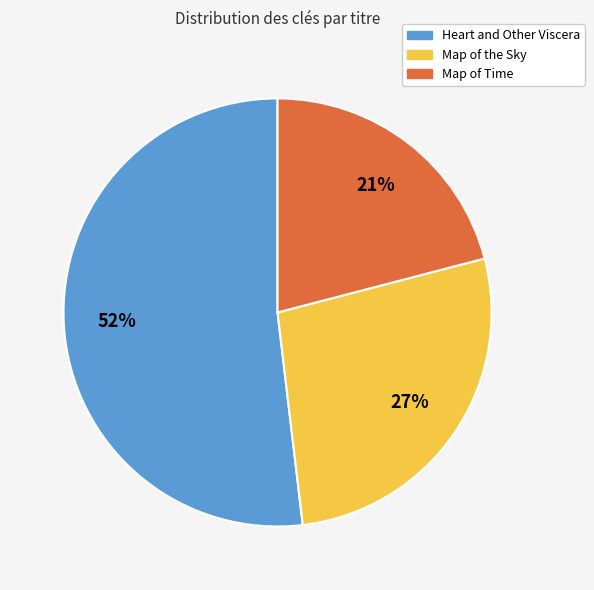

What is the majority slice?

Heart and Other Viscera